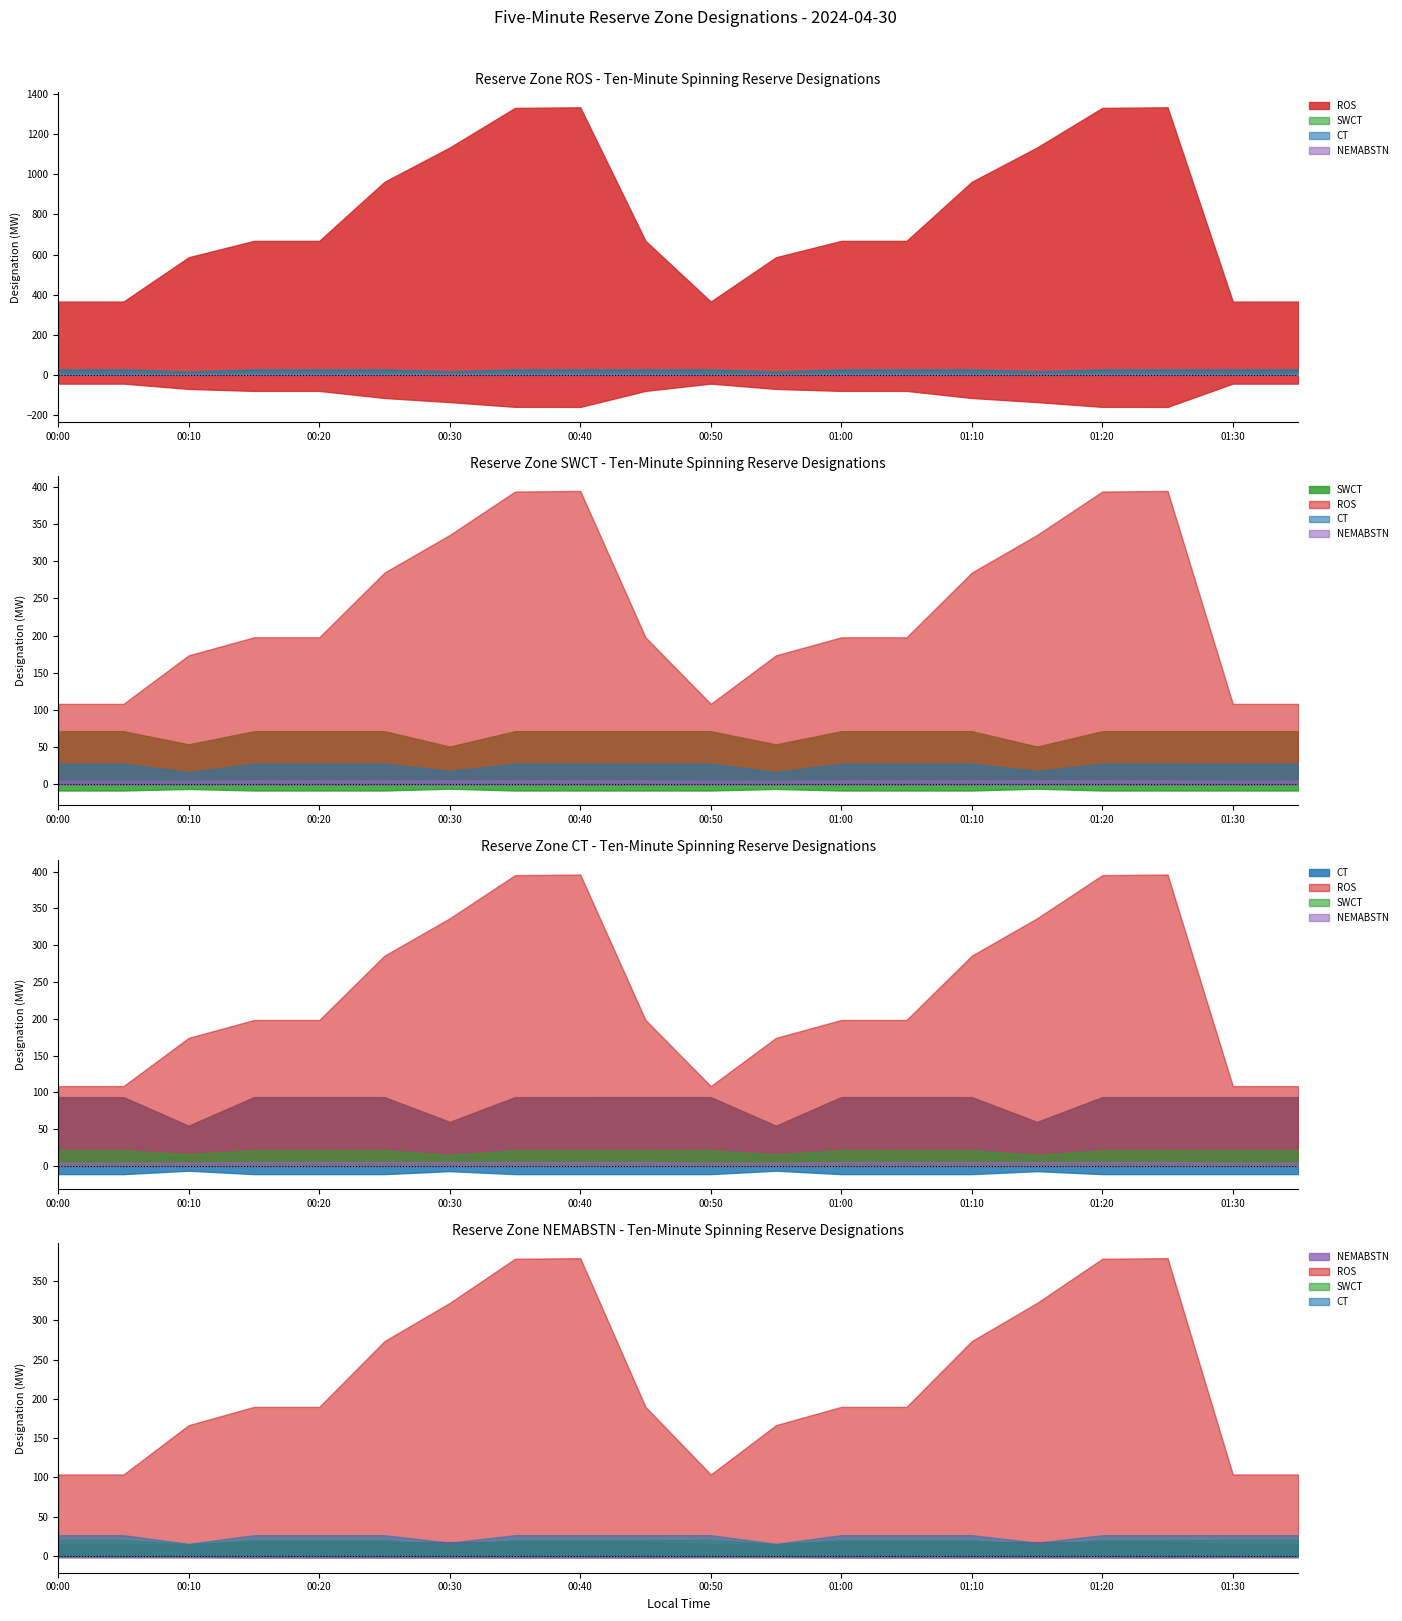

Where is the first local maximum for ROS?

00:40